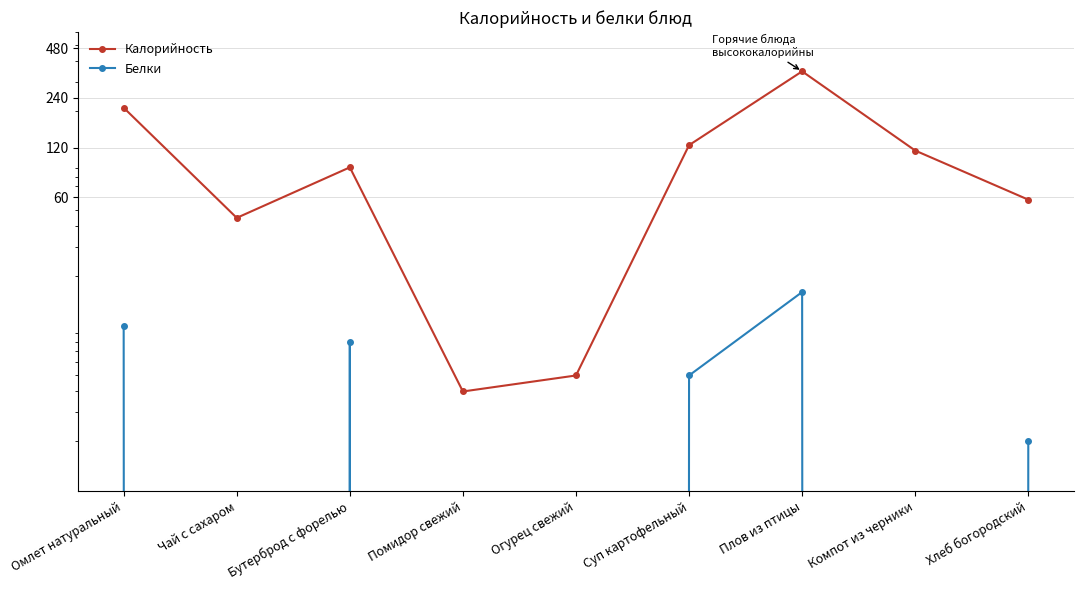

Reading right to left, extract all data points from this chart.

Калорийность: 58	115	347	124	5	4	91	45	209
Белки: 2	0	16	5	0	0	8	0	10